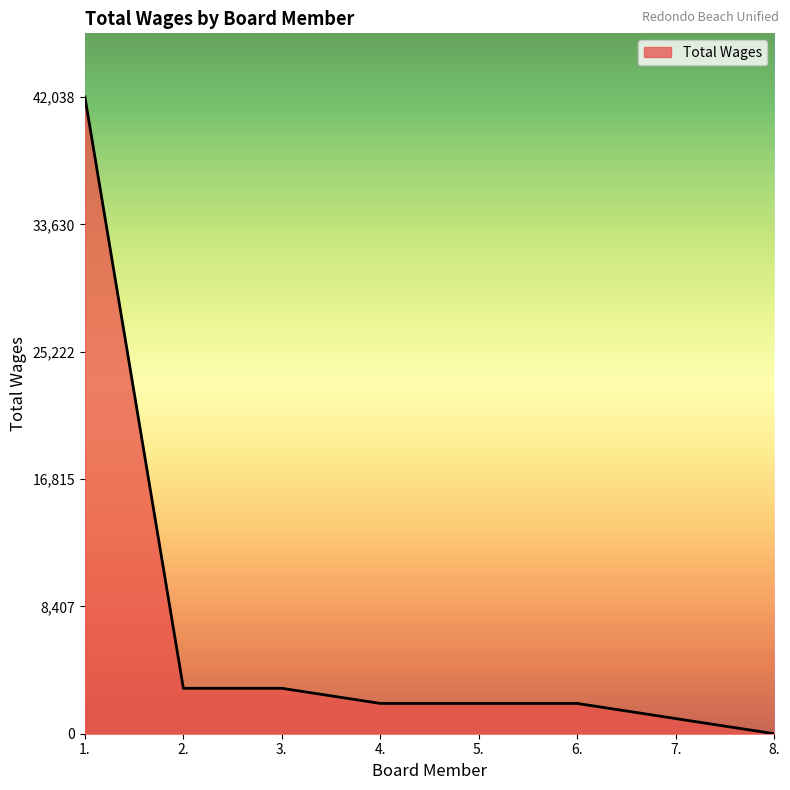

Is it true that the value at 5. is 431?

False